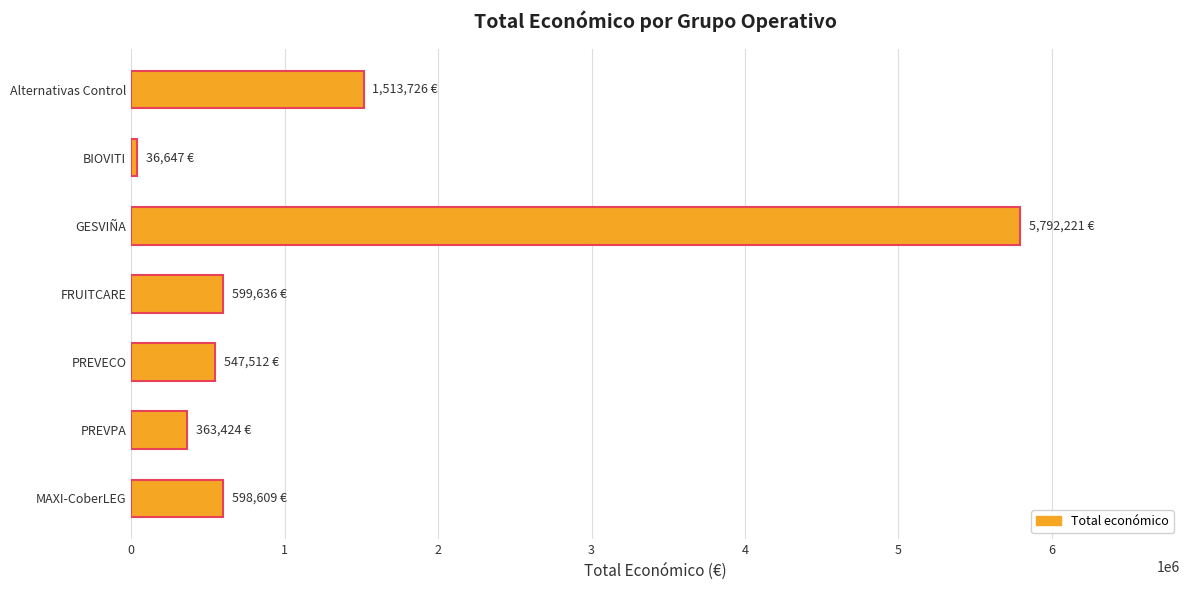

Approximately how many times larger is the value at PREVECO compared to MAXI-CoberLEG?

0.9